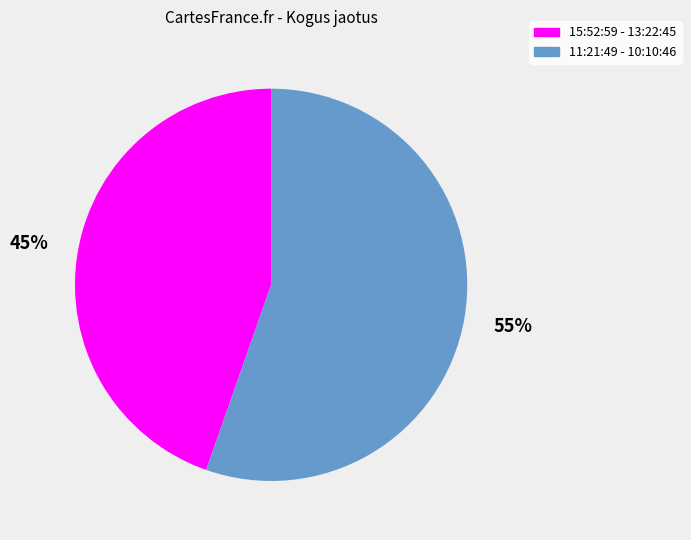

Is there a majority slice in this chart?

Yes